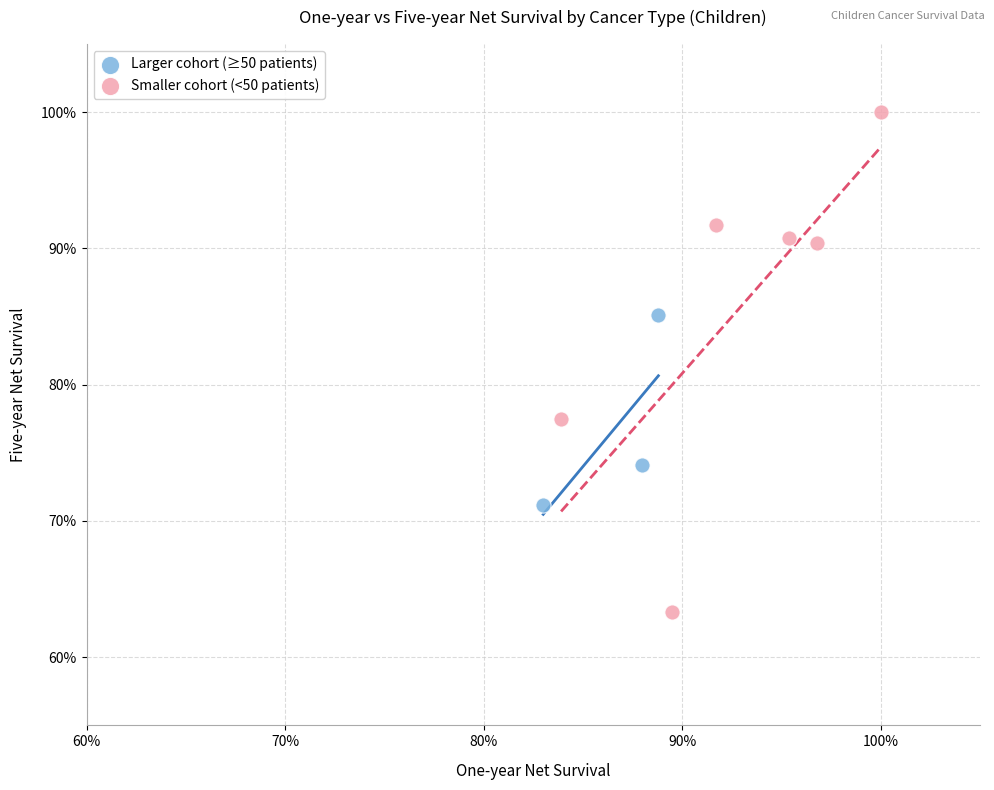

Which series contains the lowest Y value?

Smaller cohort (<50 patients)